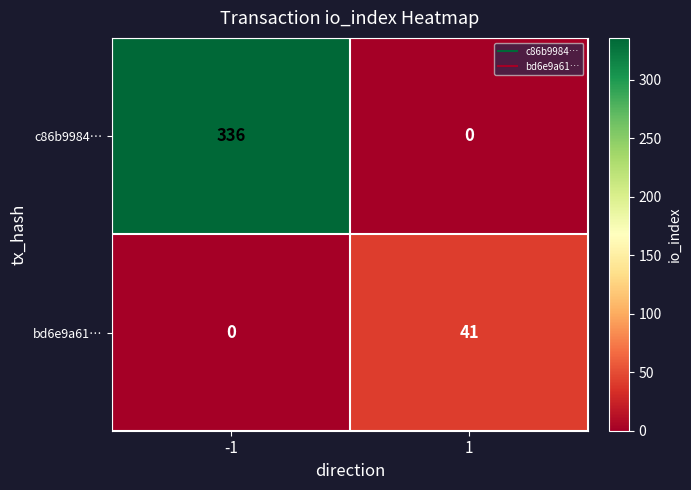

What is the sum of all bd6e9a61… values?

41